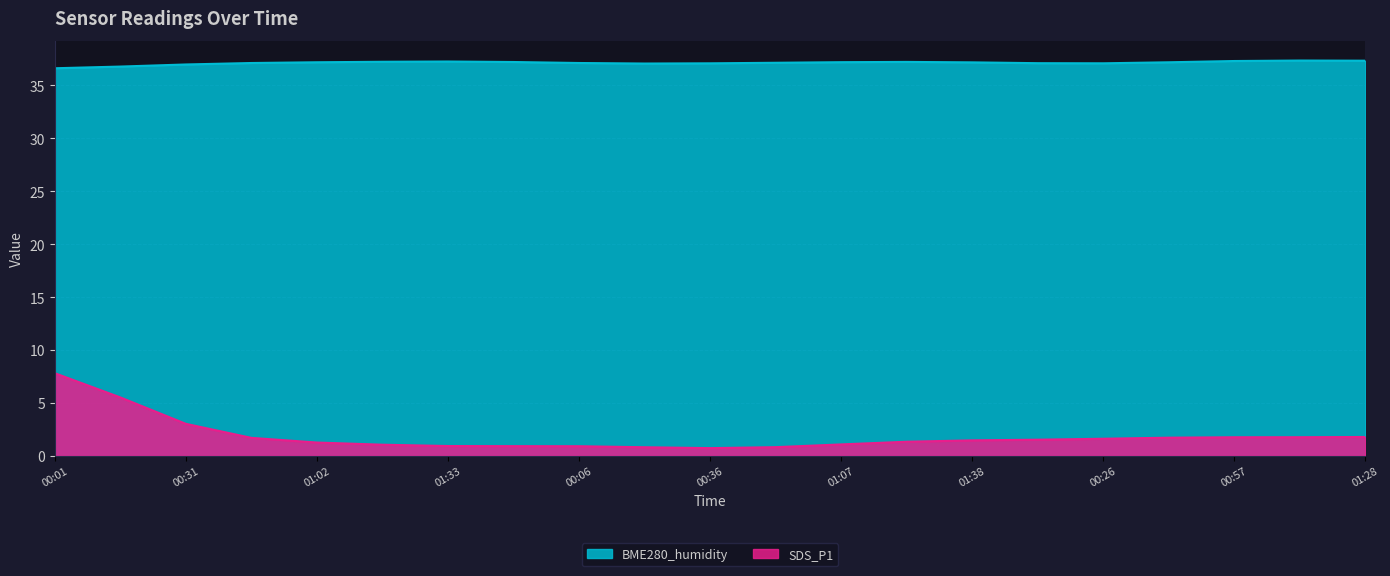

What is the difference between the maximum and minimum values in the SDS_P1 series?

7.1